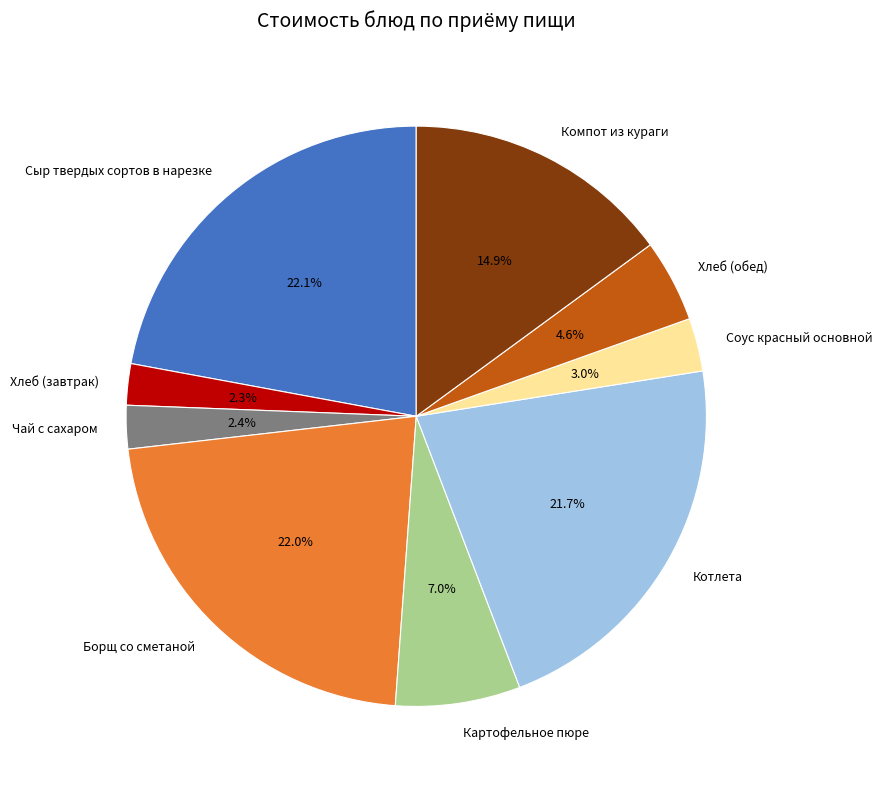

Does Сыр твердых сортов в нарезке account for over 50% of the chart?

No